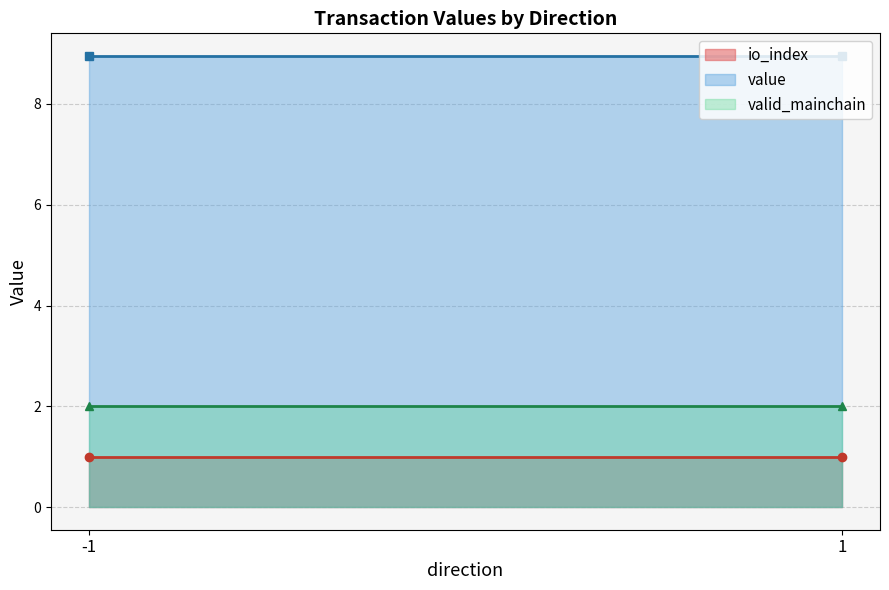

What value does the valid_mainchain series have at 1?

2.0